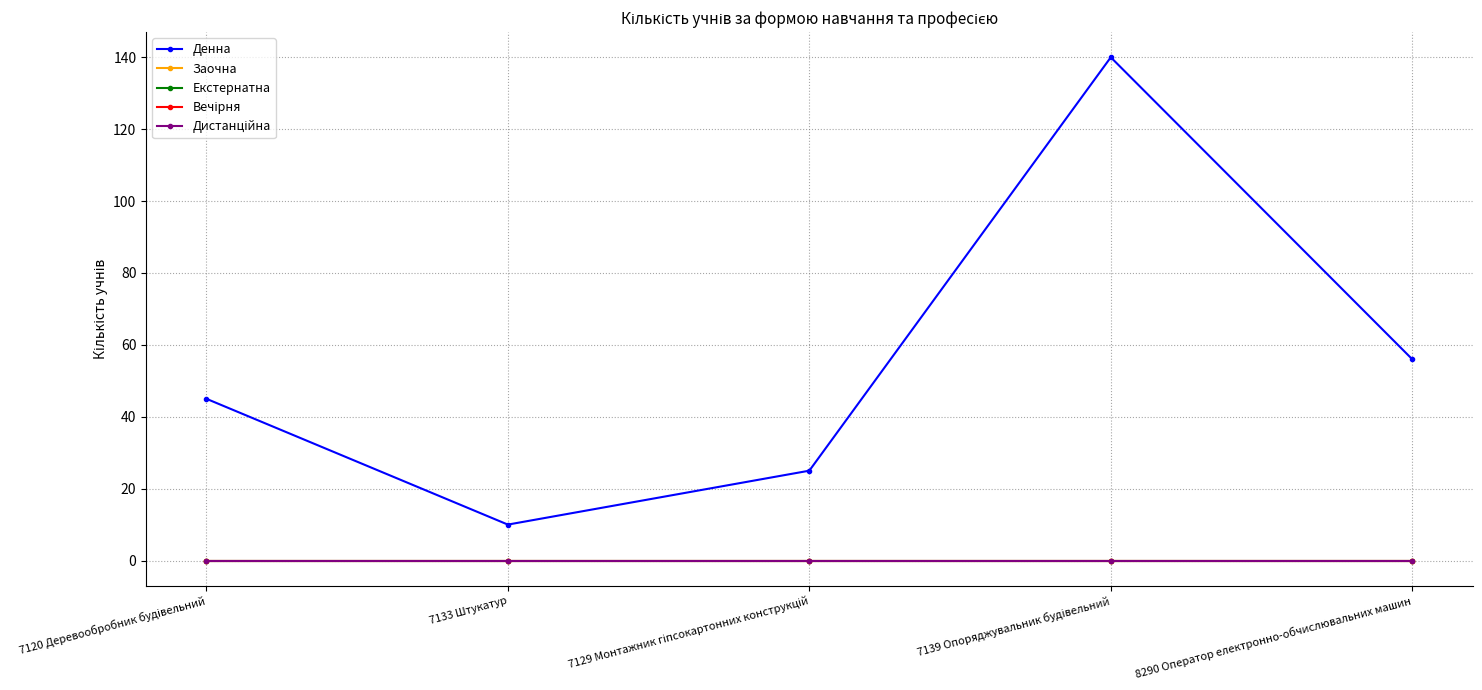

Is this an area chart (filled region under the line)?

No